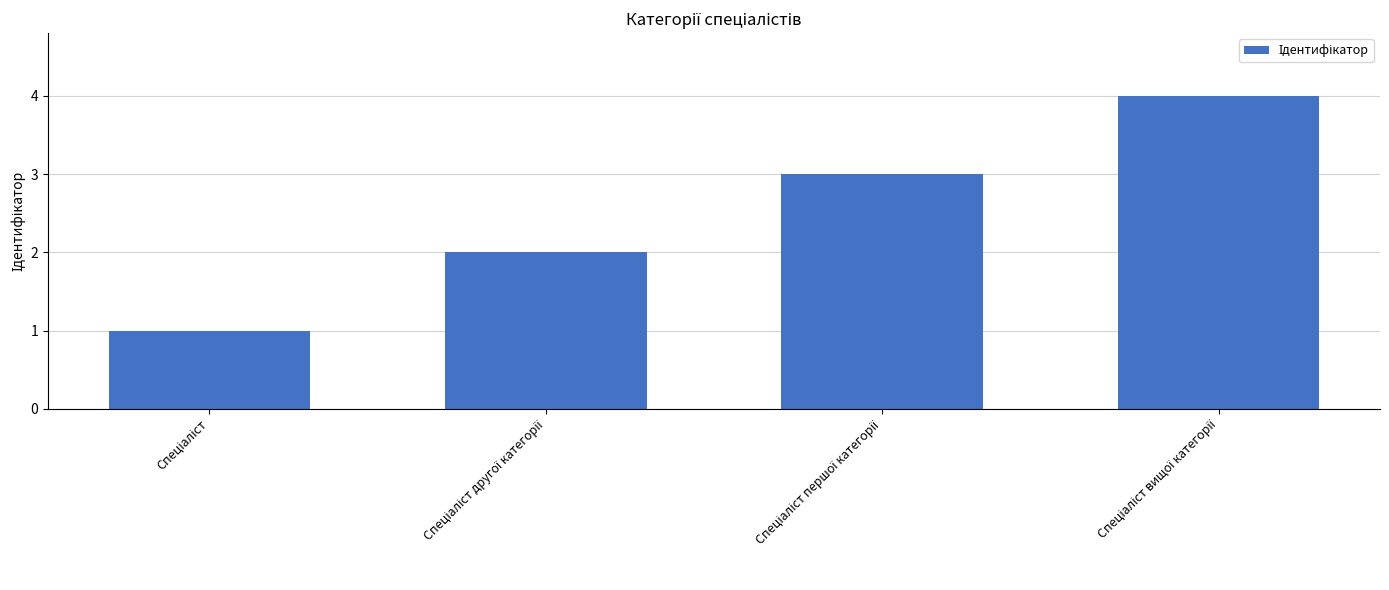

What is the smallest value displayed?

1